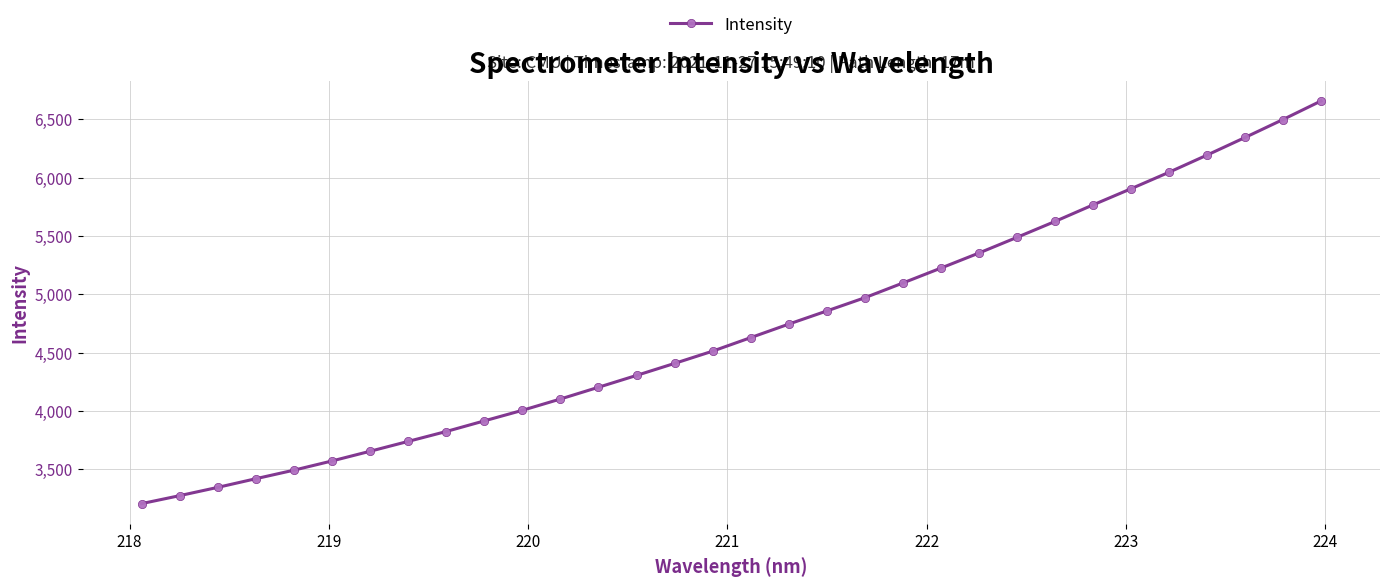

Does the chart display data point markers on the line(s)?

Yes